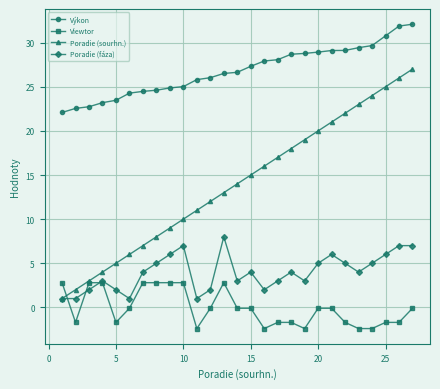

What is the value of the Výkon point at the 26th from the left?

31.9